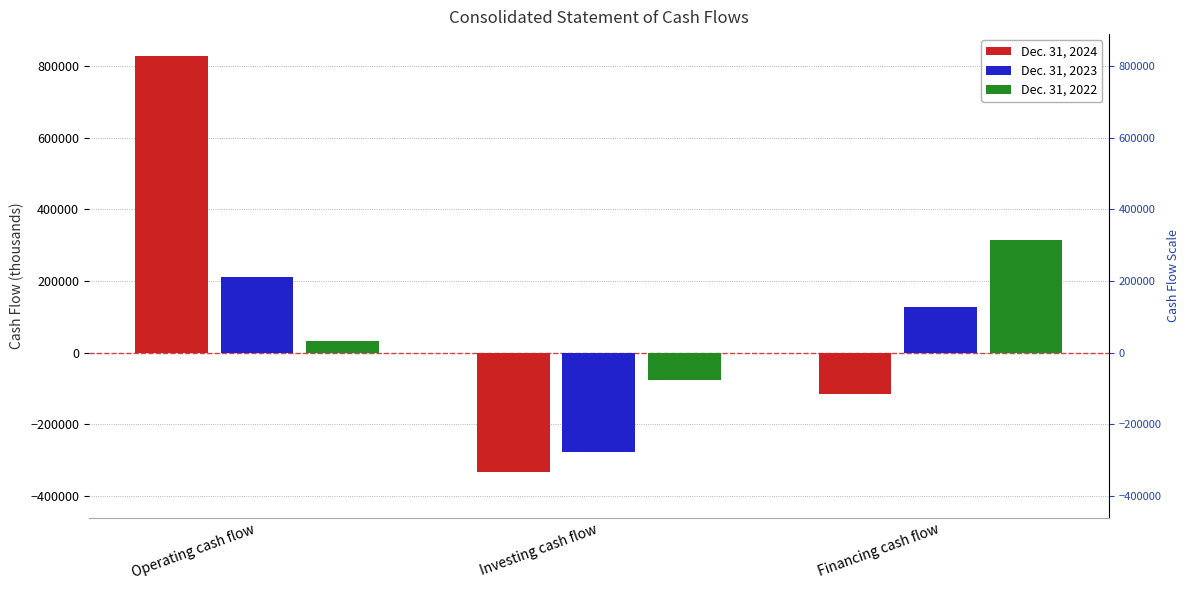

What is the value of the Dec. 31, 2022 bar at the 2nd from the left?

-78000